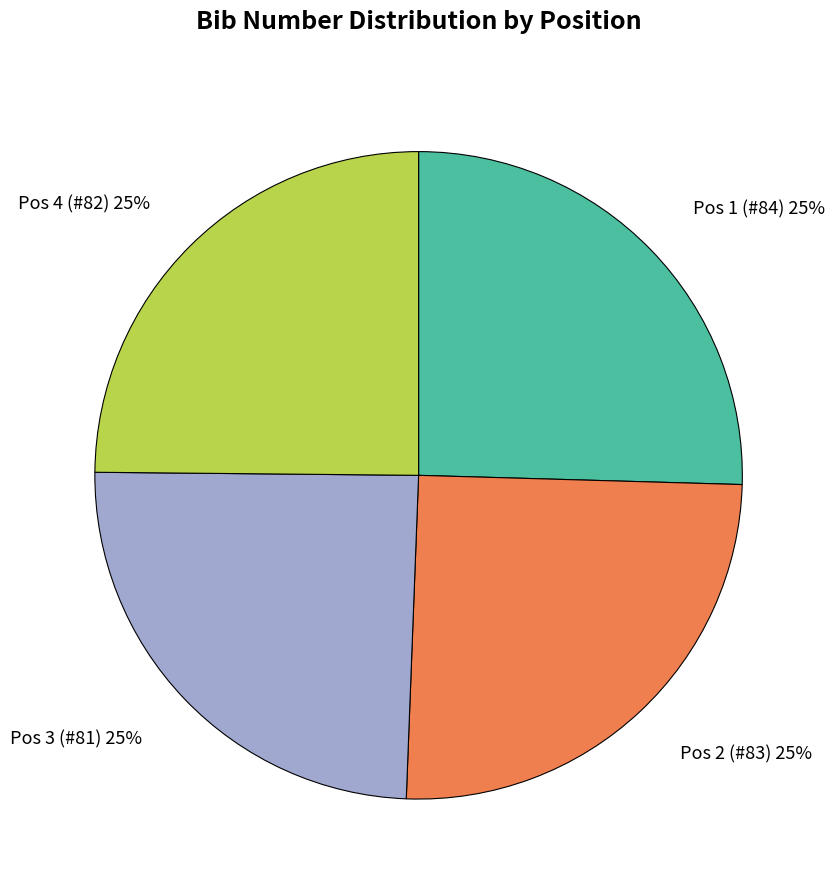

Approximately how many times larger is the value at Pos 4 (#82) 25% compared to Pos 3 (#81) 25%?

1.0